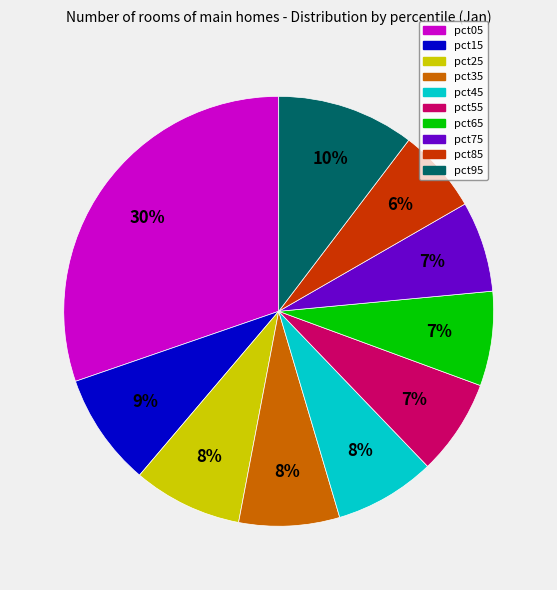

Is it true that pct15 is 1% of the pie?

False